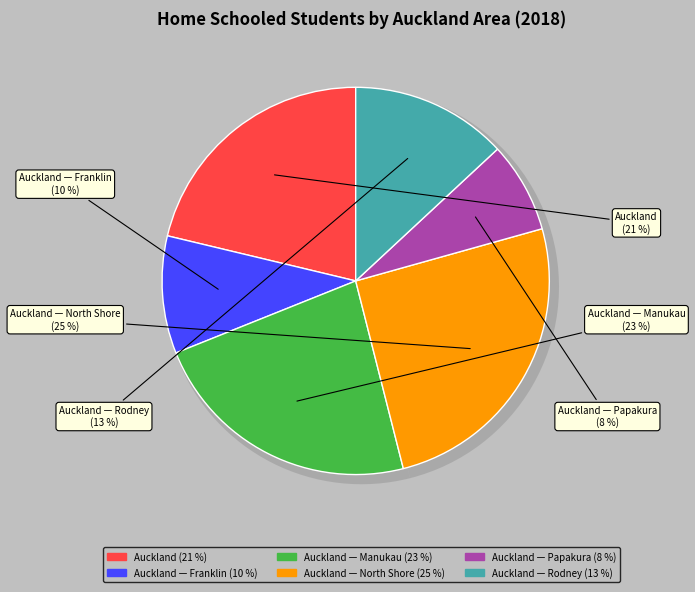

Is there a majority slice in this chart?

No